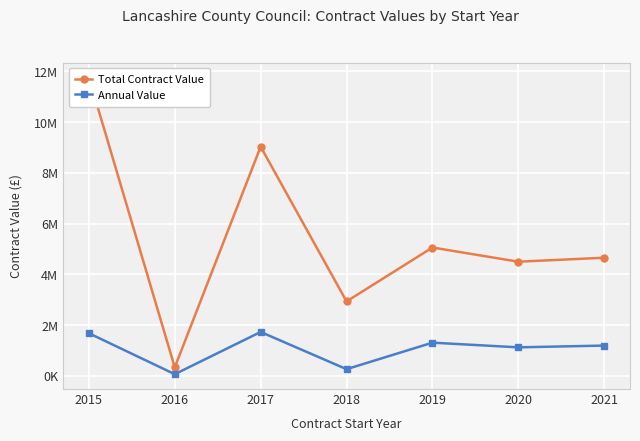

Rank the series by their average value, from lowest to highest.

Annual Value, Total Contract Value